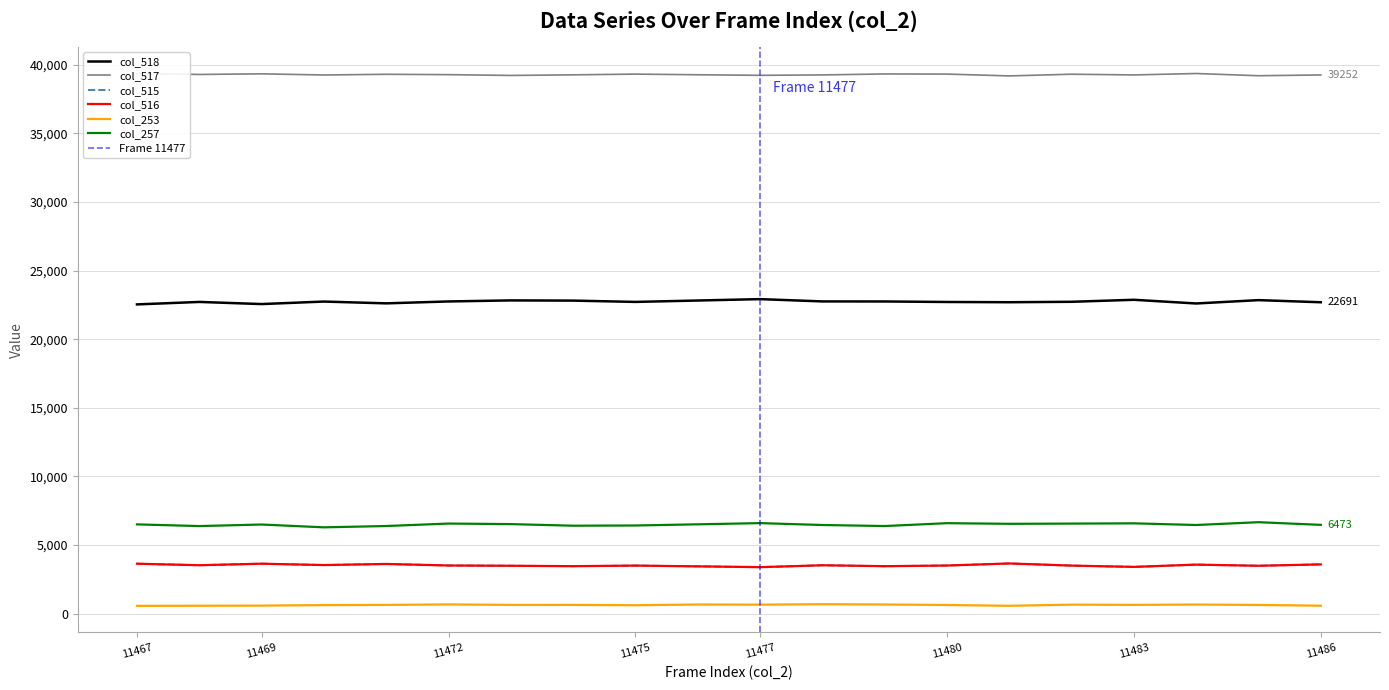

True or false: col_516 has a value of 1606 at 11472.

False